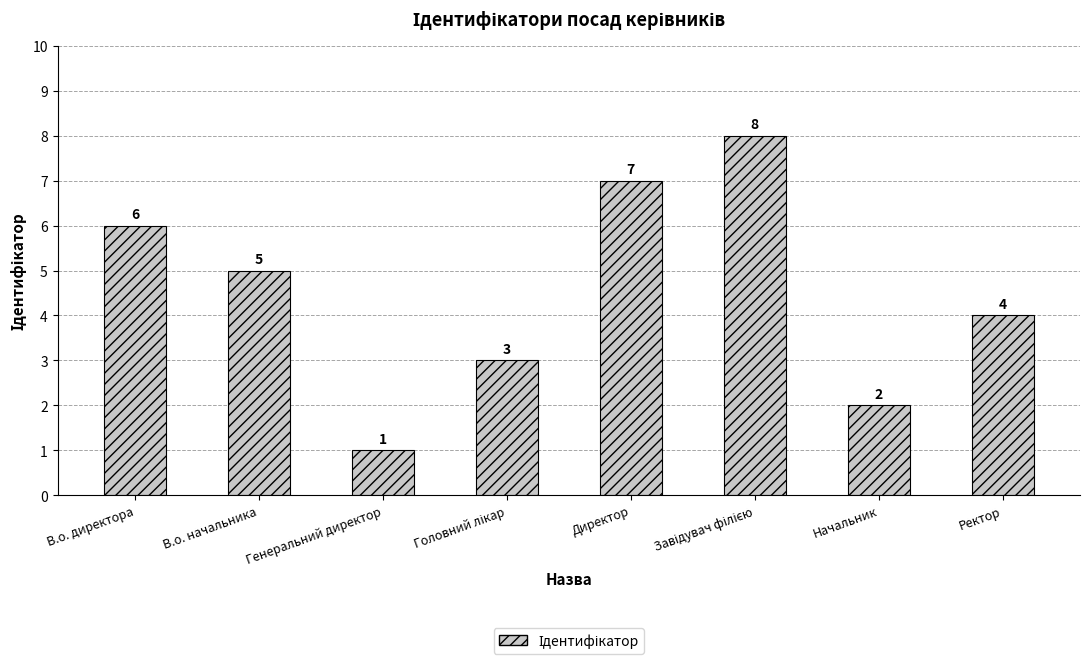

Which category has the lowest value across all series?

Генеральний директор